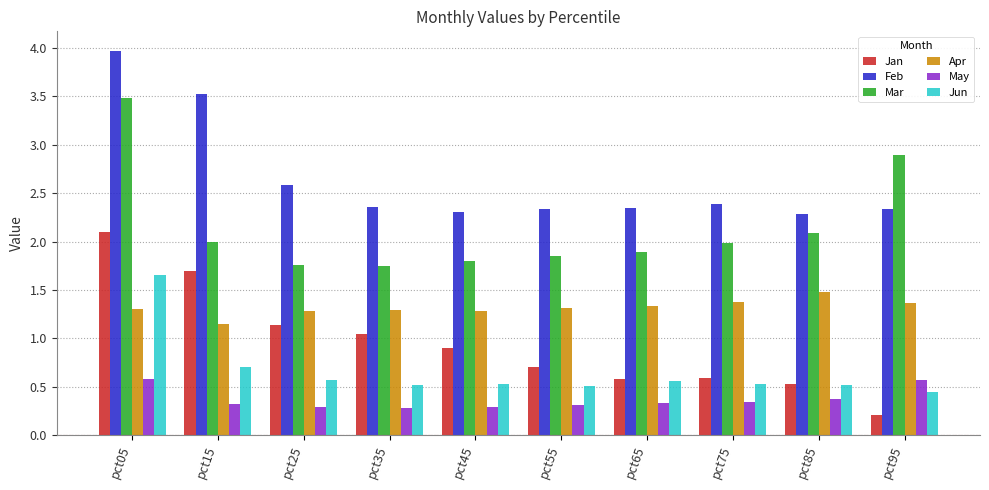

At pct55, list the series in order from smallest to largest.

May, Jun, Jan, Apr, Mar, Feb